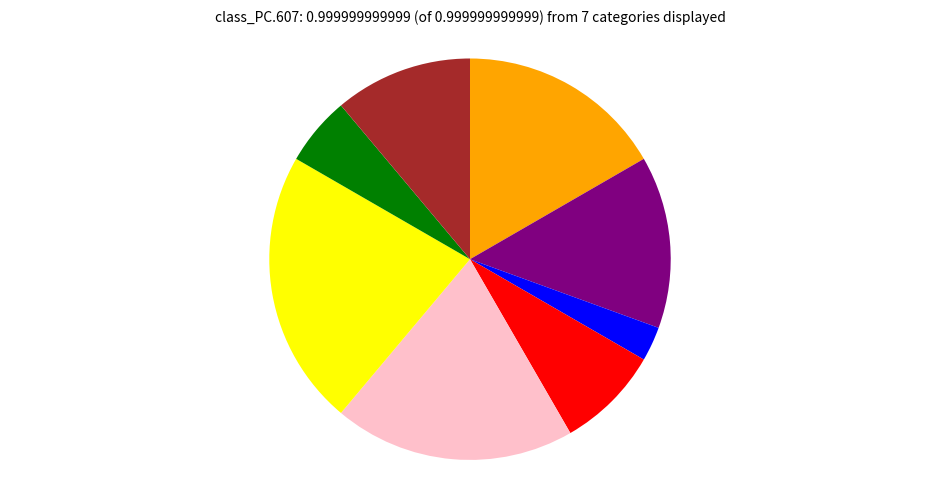

Is there a majority slice in this chart?

No